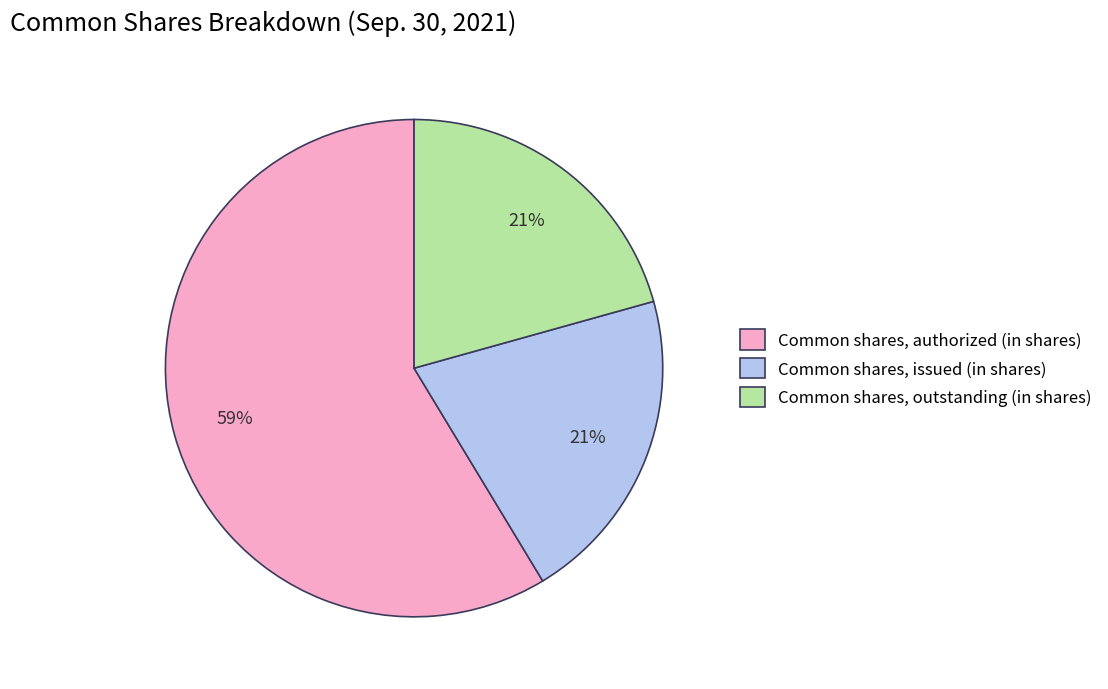

Does Common shares, authorized (in shares) account for over 50% of the chart?

Yes